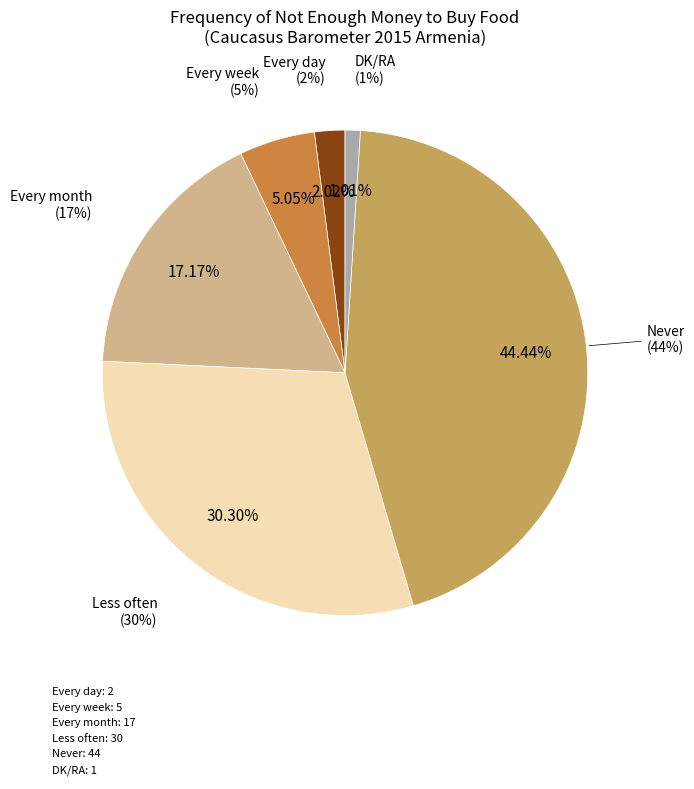

To the nearest percent, what percentage of the pie is Every week?

5%